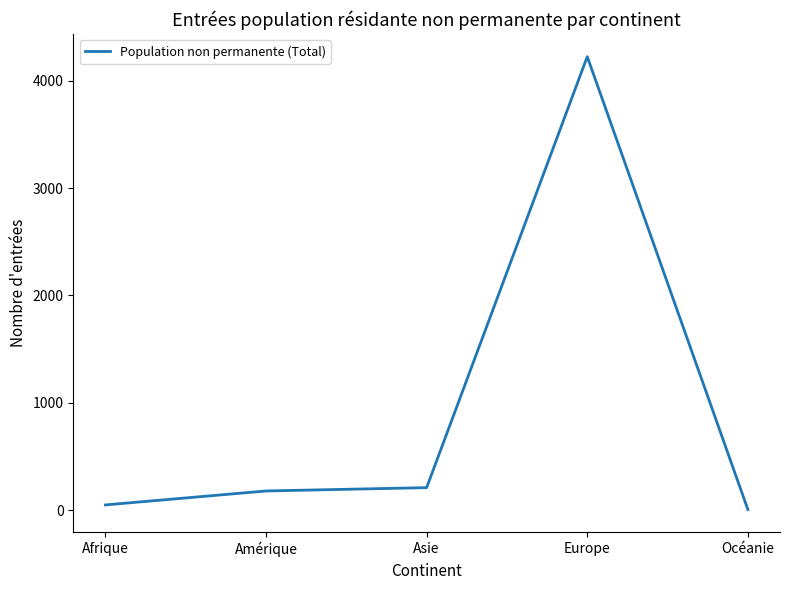

Reading left to right, what are all the values shown in this chart?

Afrique=50	Amérique=180	Asie=211	Europe=4224	Océanie=7